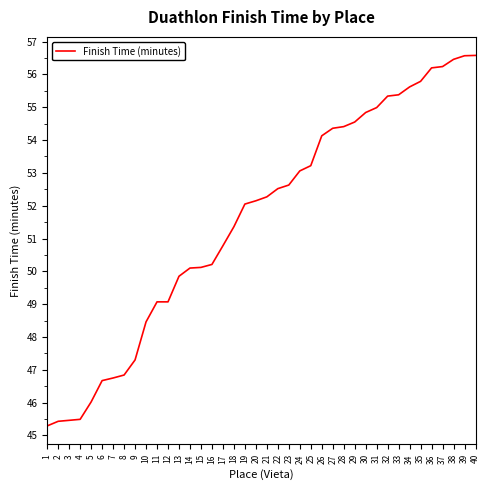

What is the ratio of the value at 36 to the value at 10?

1.2